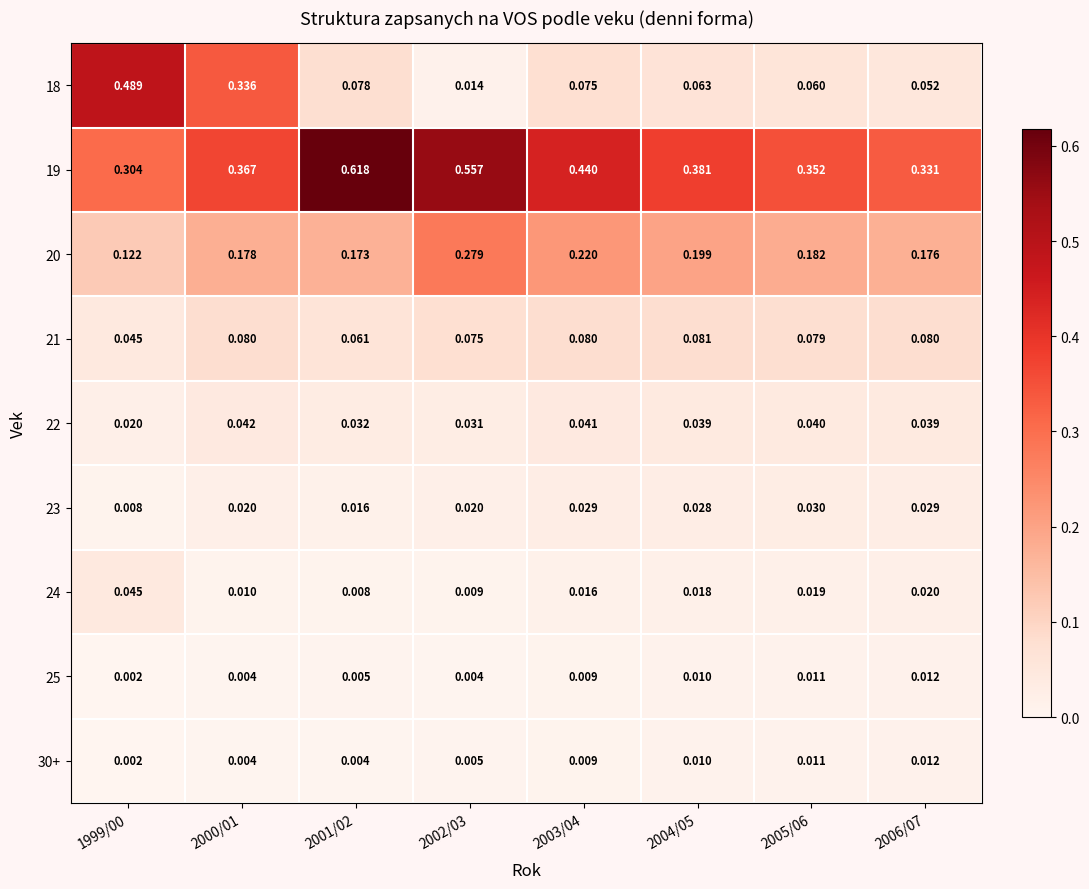

How many data points does each series have?

8